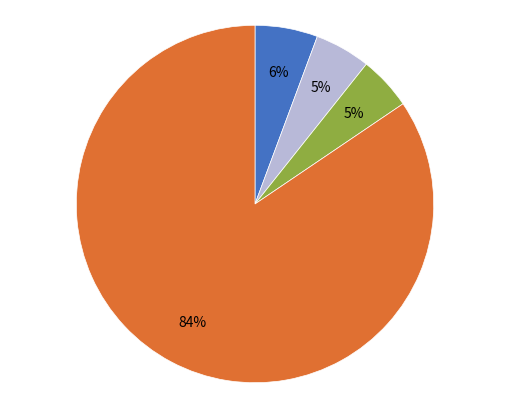

Is there any slice that represents more than half of the pie?

Yes